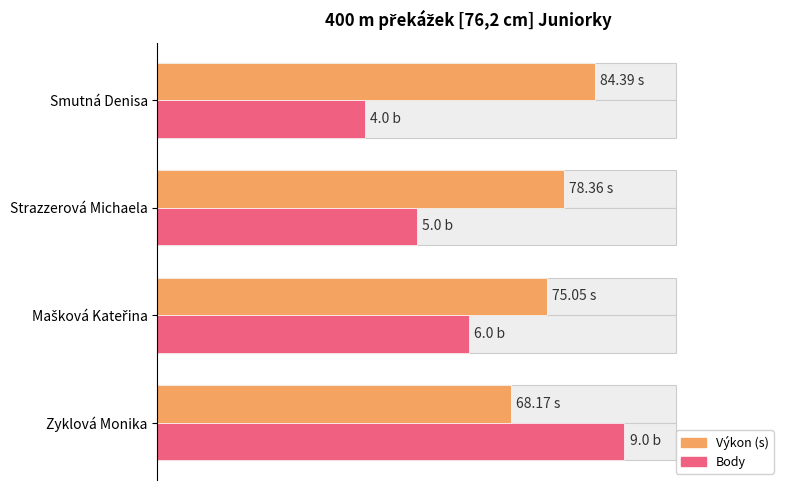

The value of Body at Zyklová Monika is 161.0. True or false?

False